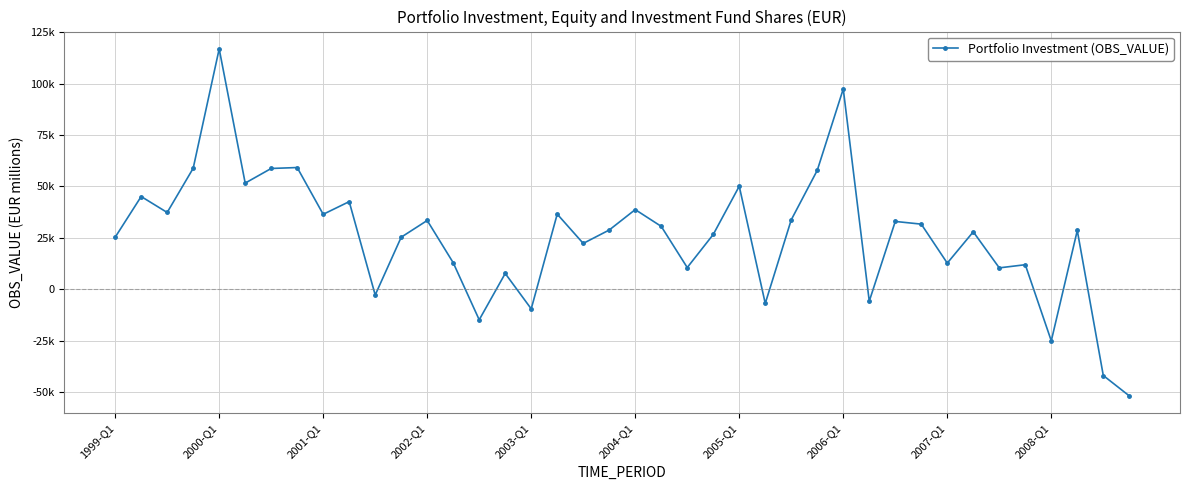

Is this an area chart (filled region under the line)?

No